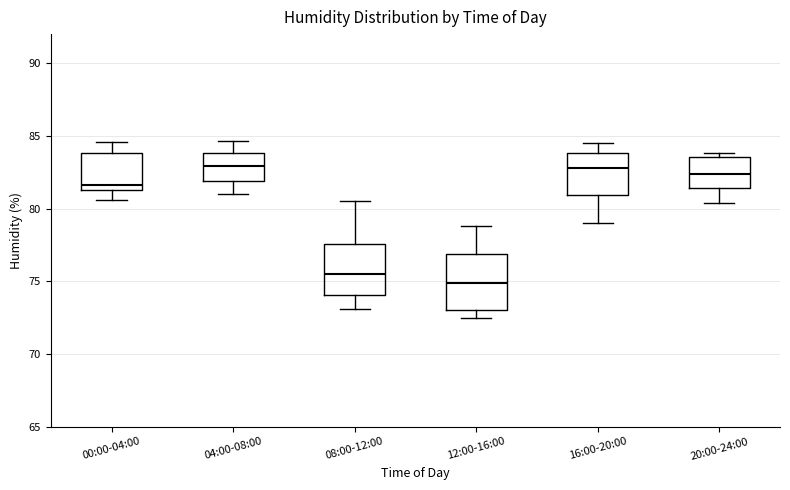

Where does the lower whisker of the box for 16:00-20:00 end on the y-axis? The values are not printed on the chart, so give them approximately, as read against the axis.

79.0